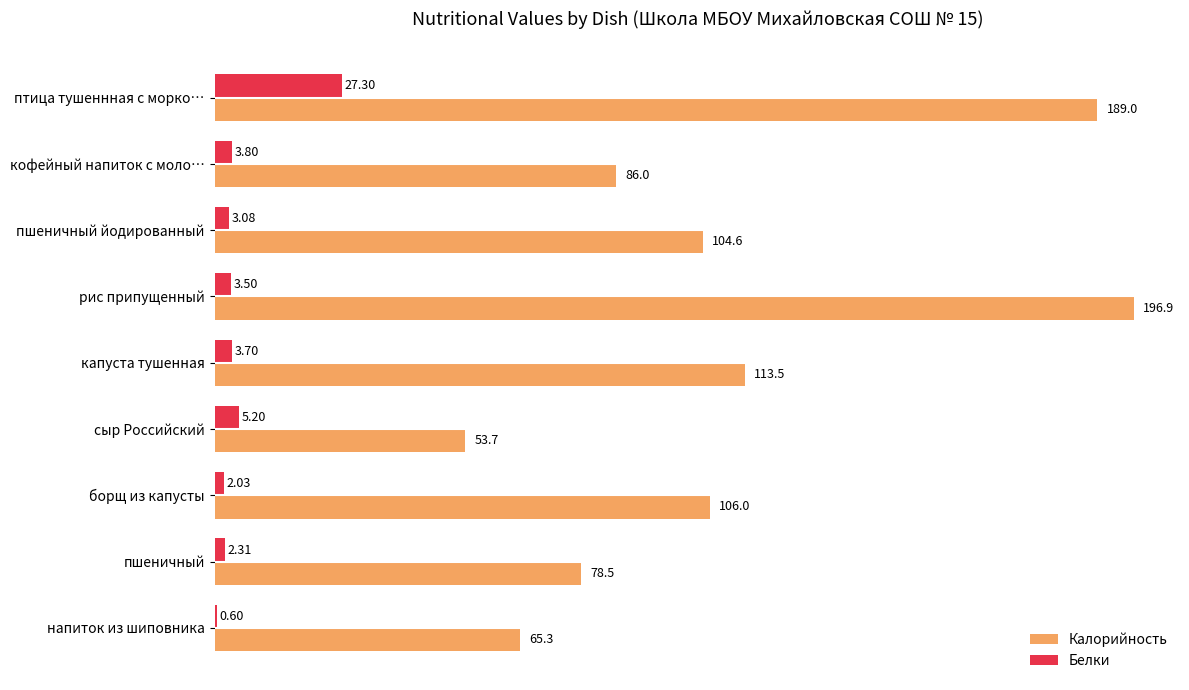

Is the value of Белки at рис припущенный greater than the value of Калорийность at рис припущенный?

No